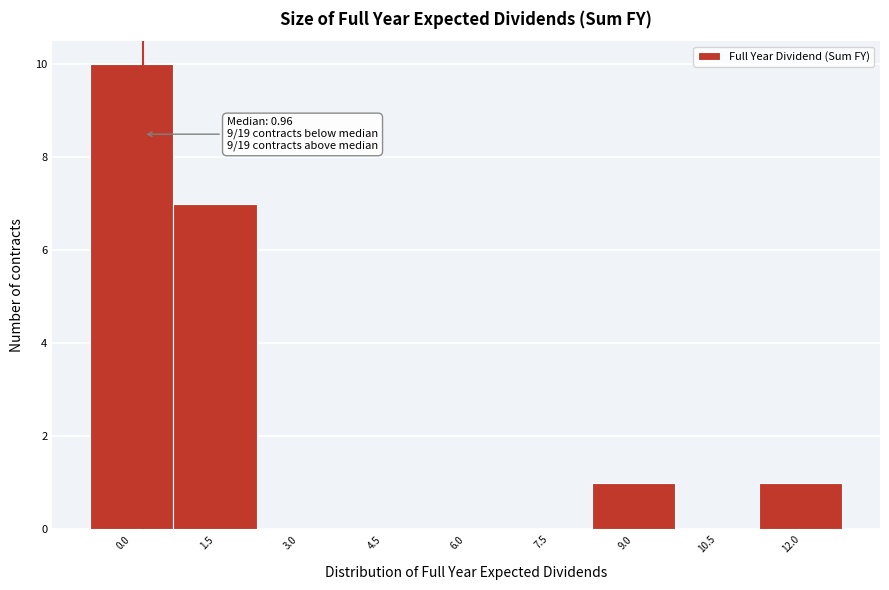

Which has a higher value, 9.0 or 10.5?

9.0